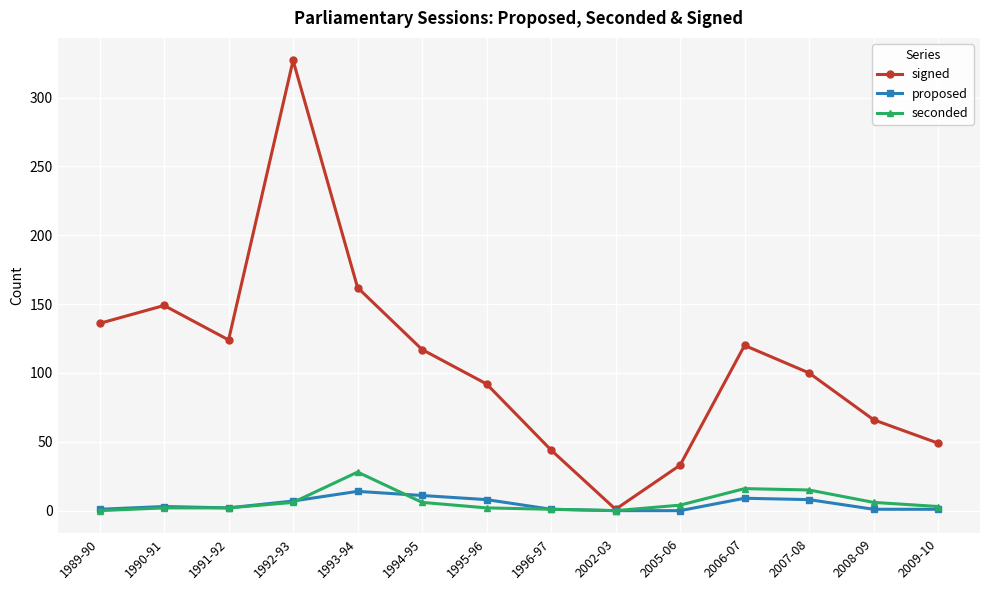

In proposed, how many points are higher than both neighbors (excluding endpoints)?

3